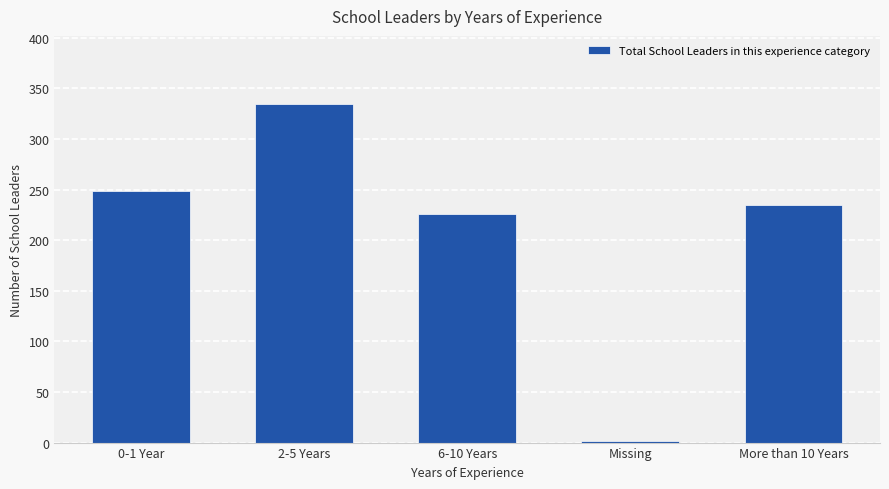

List the labels in order of value, smallest first.

Missing, 6-10 Years, More than 10 Years, 0-1 Year, 2-5 Years